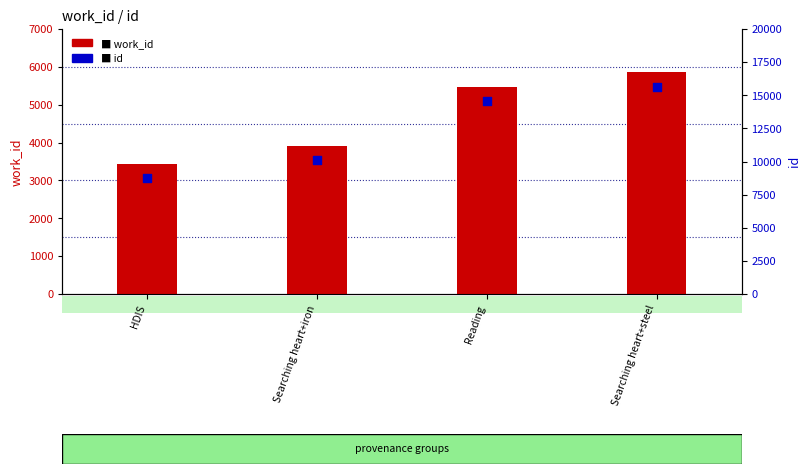

Which series has the largest Y range (max minus min)?

id